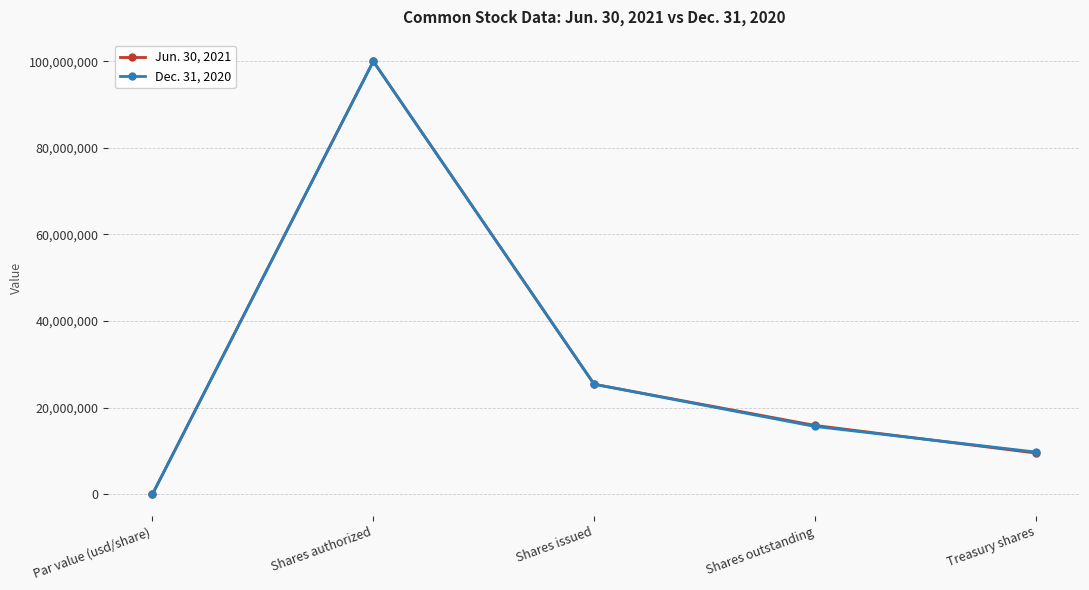

What is the difference between the second highest and minimum values in the Dec. 31, 2020 series?

25412999